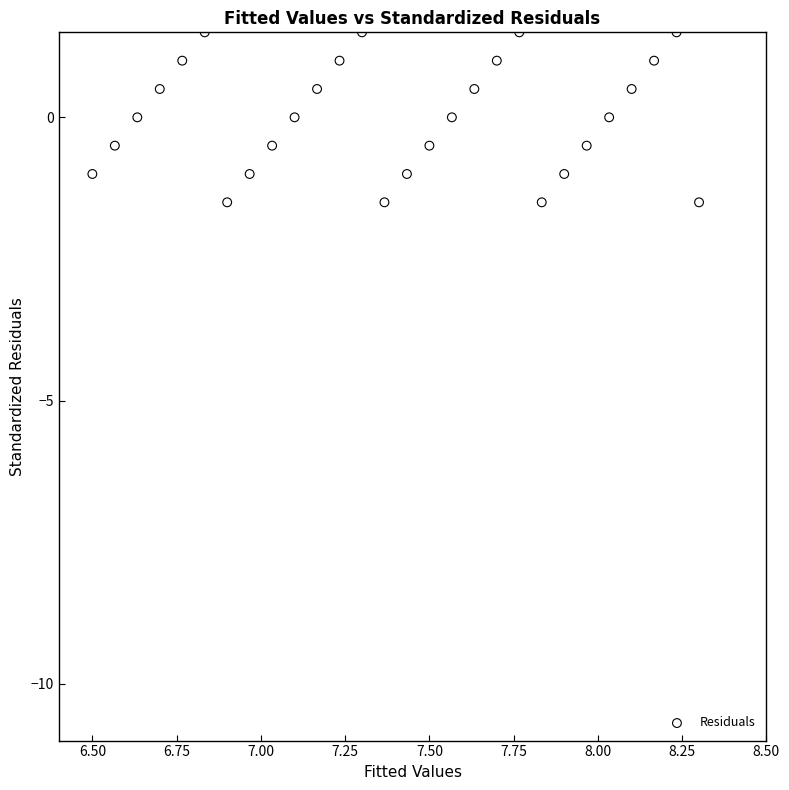

What is the range of Y values (max minus min)?

3.0